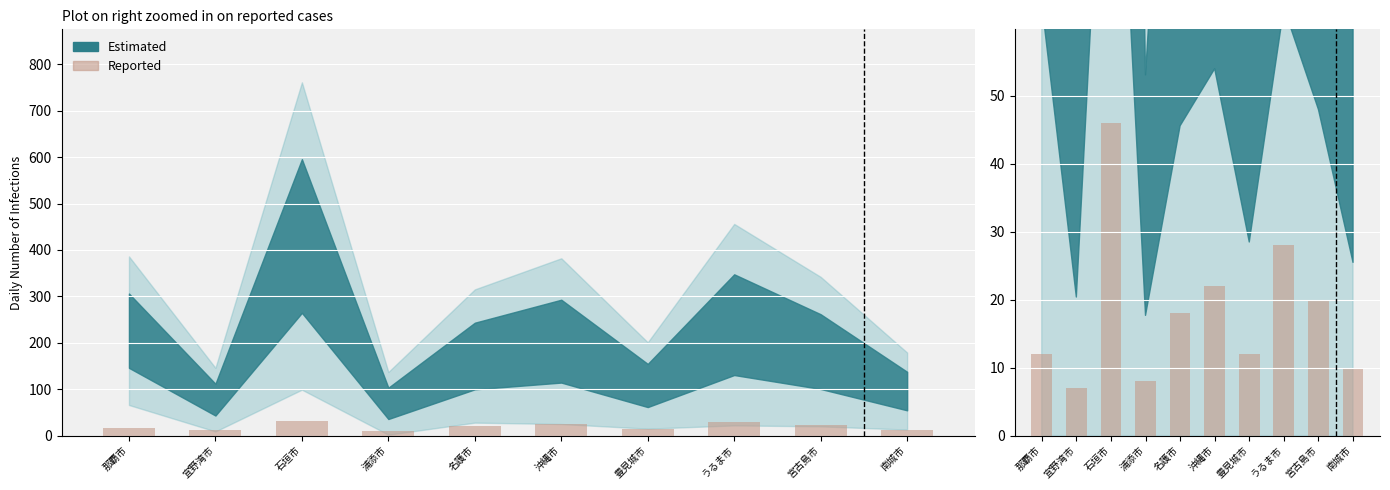

Is it true that the value at 南城市 is 3?

False